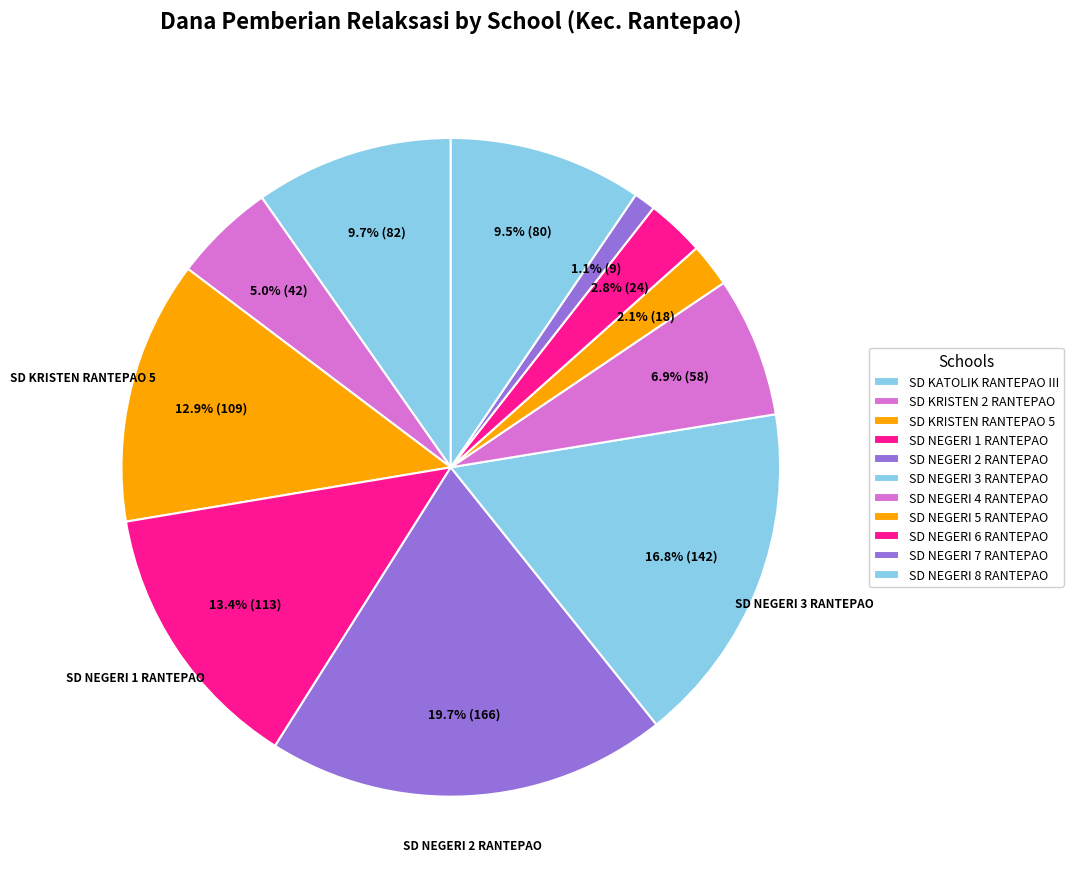

How many slices are in this pie chart?

11